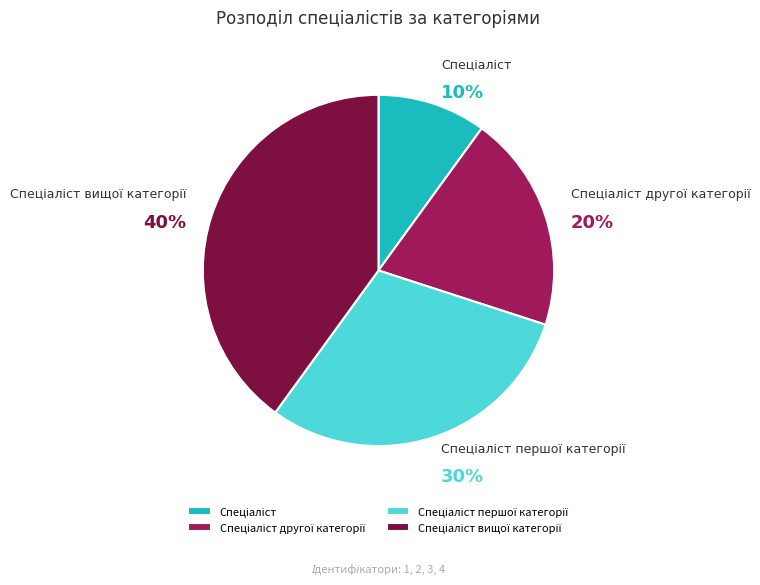

Does any single category account for the majority?

No